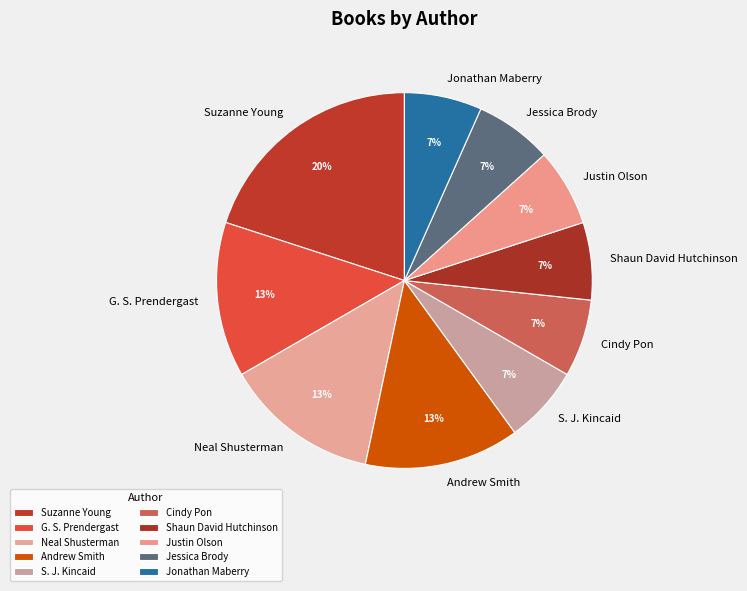

To the nearest percent, what portion does Suzanne Young represent?

20%